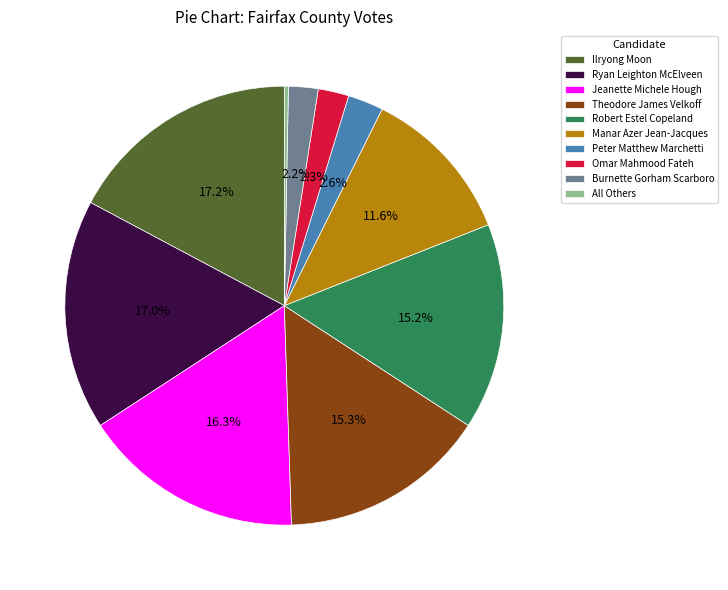

To the nearest percent, what is the combined percentage of Omar Mahmood Fateh and Jeanette Michele Hough?

19%